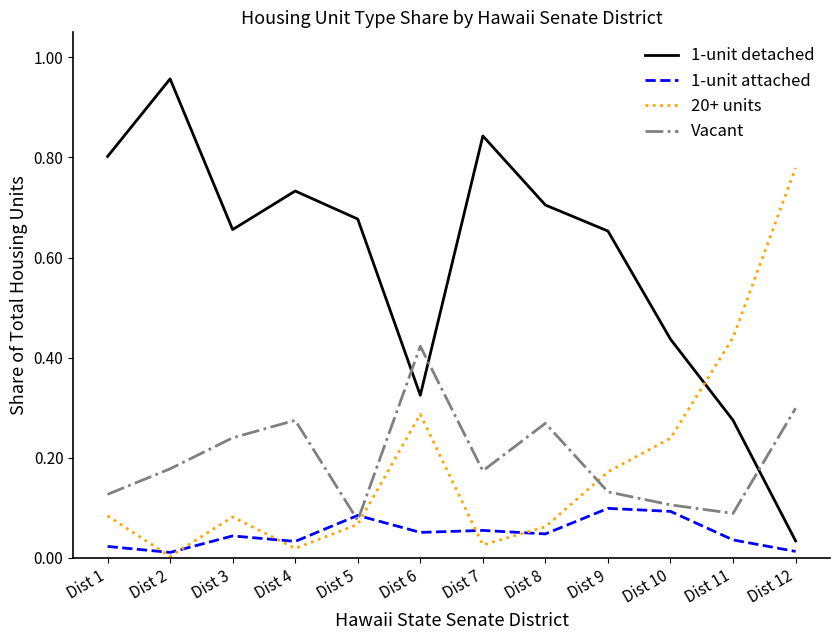

Which series has the widest spread of values?

1-unit detached